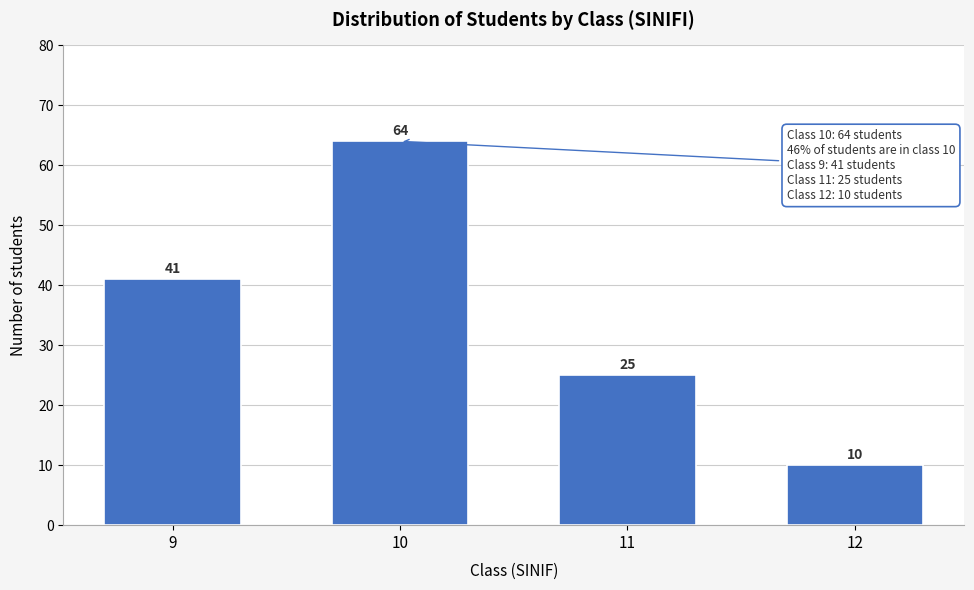

Reading left to right, list all the values displayed in this chart.

41	64	25	10